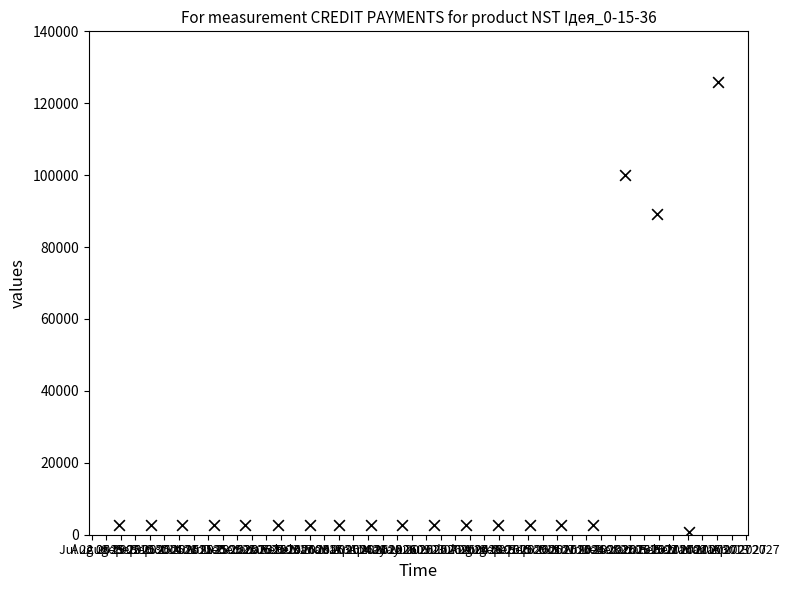

What is the range of X values (max minus min)?

577.0